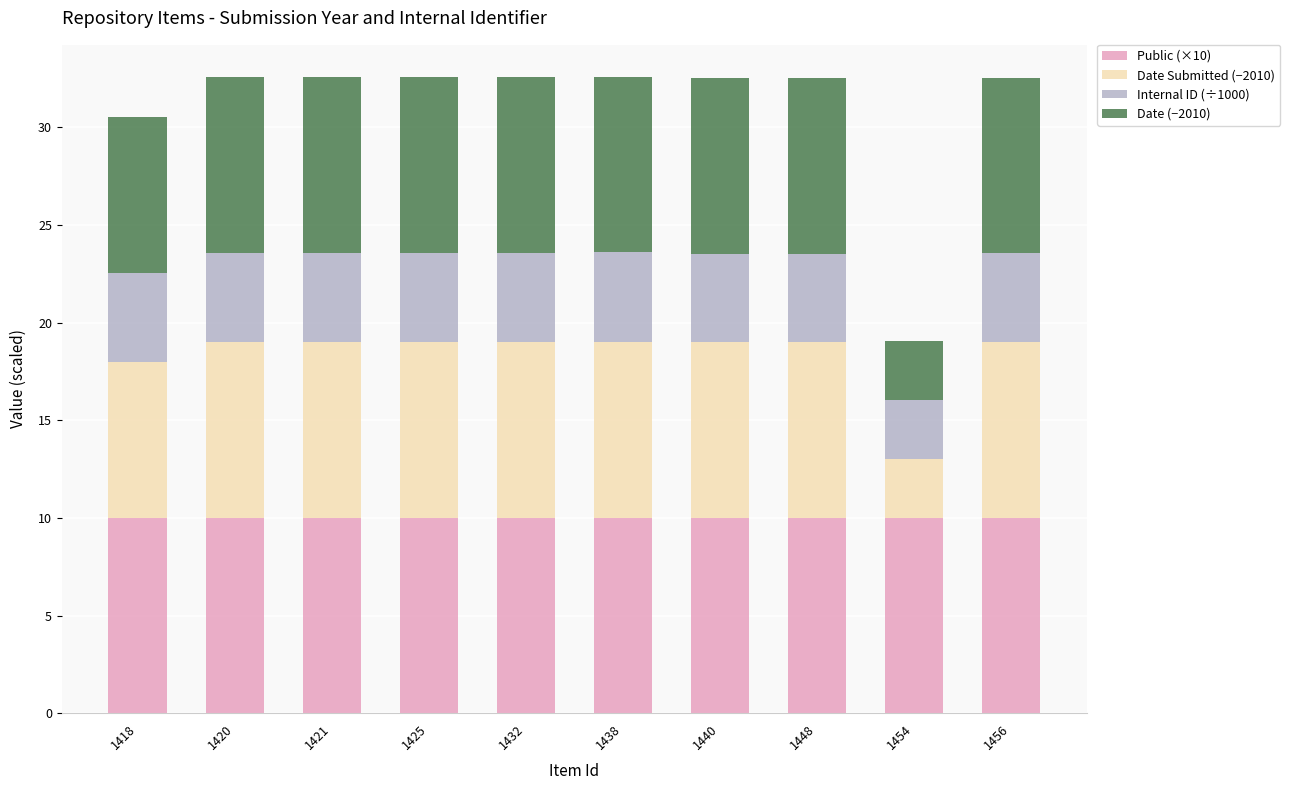

What is the maximum value for Public (×10)?

10.0